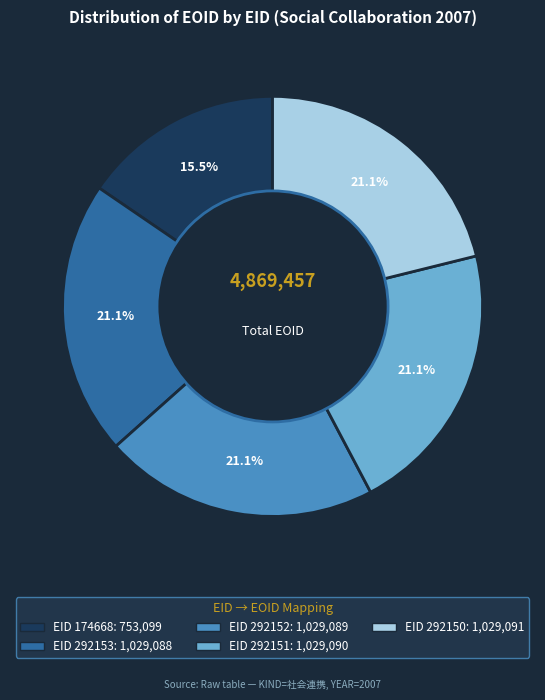

Is there any slice that represents more than half of the pie?

No